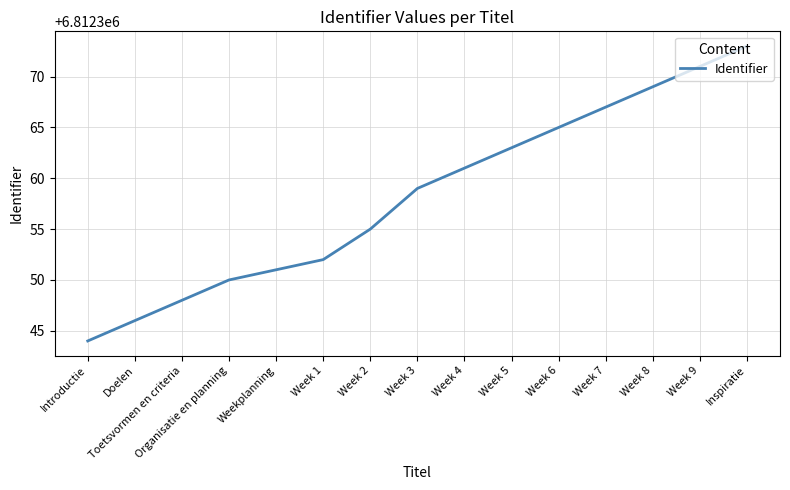

True or false: there are more than 2 points higher than both neighbors.

False